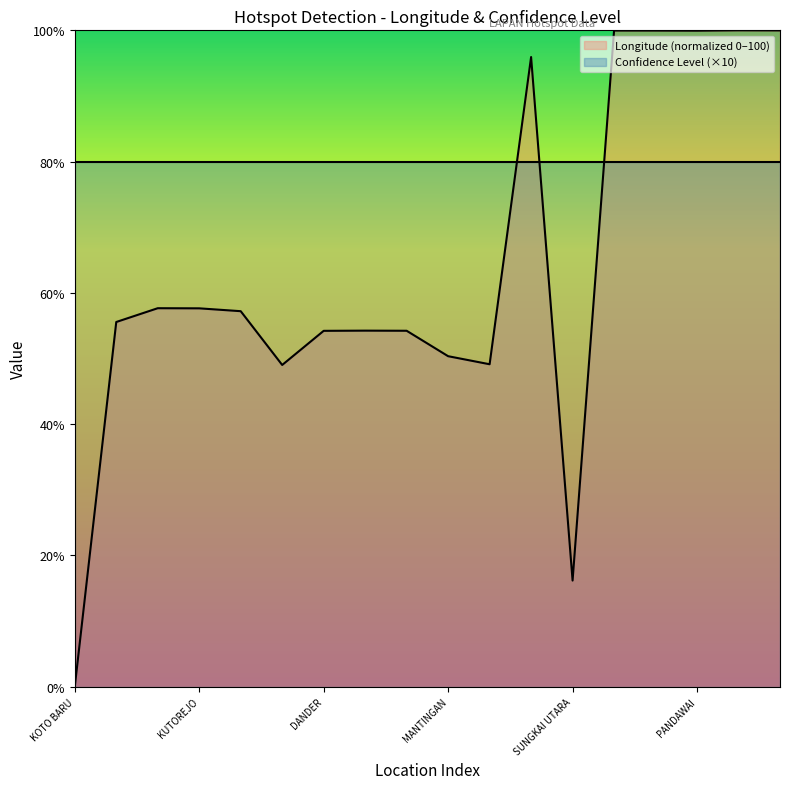

What is the maximum value for Confidence Level (×10)?

80.0